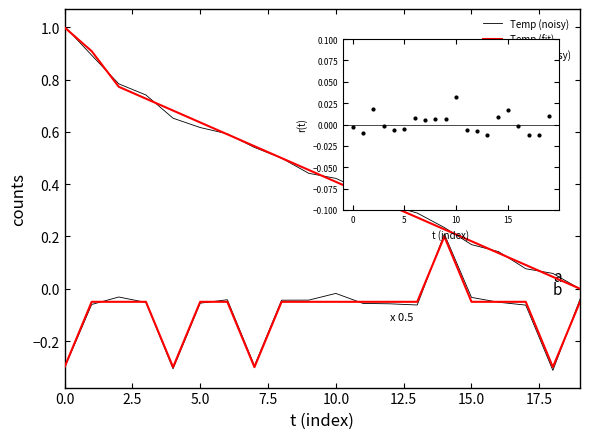

Which series has the largest total across all categories?

Temp (fit)